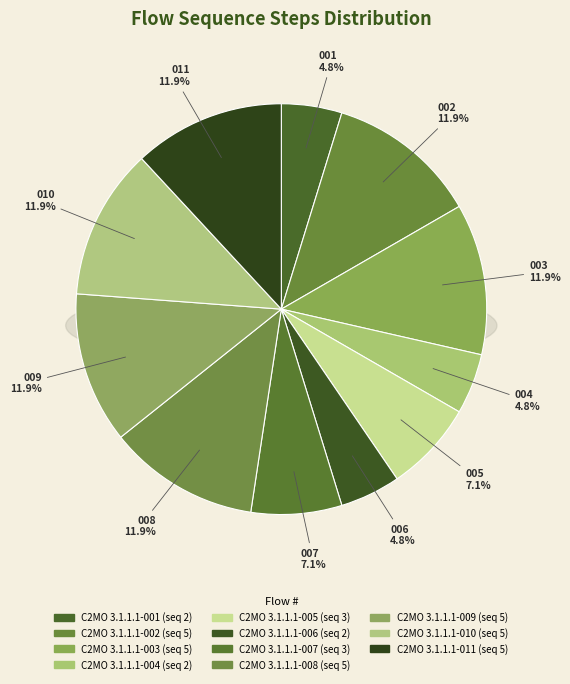

Is there a majority slice in this chart?

No